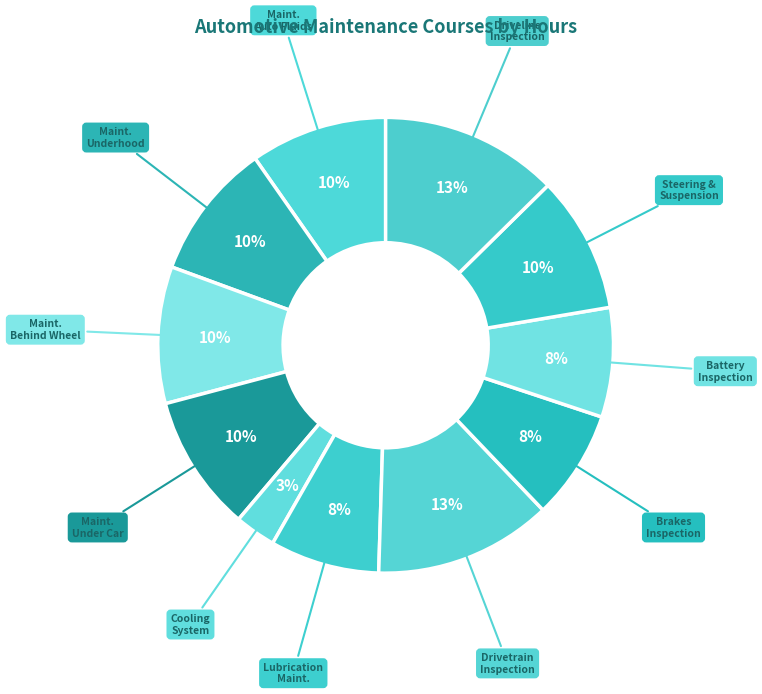

Is there a majority slice in this chart?

No